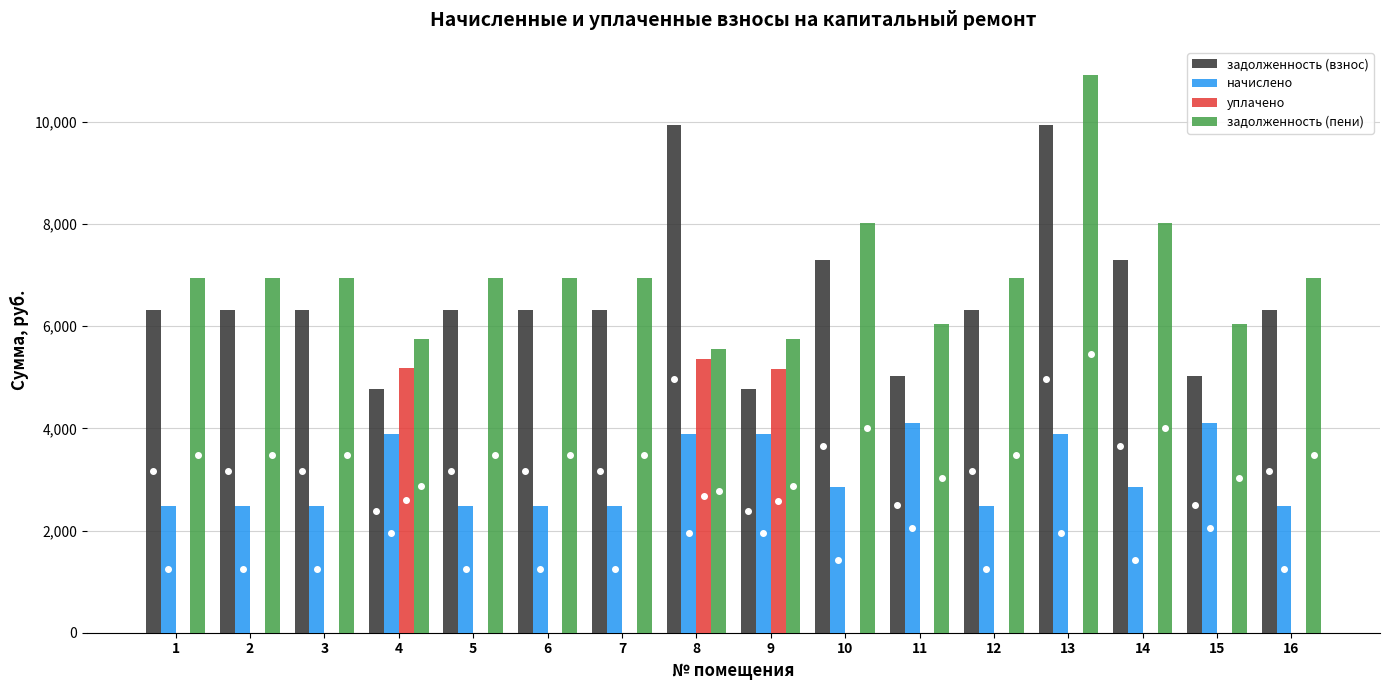

The value of задолженность (пени) at 5 is 3512.8. True or false?

False